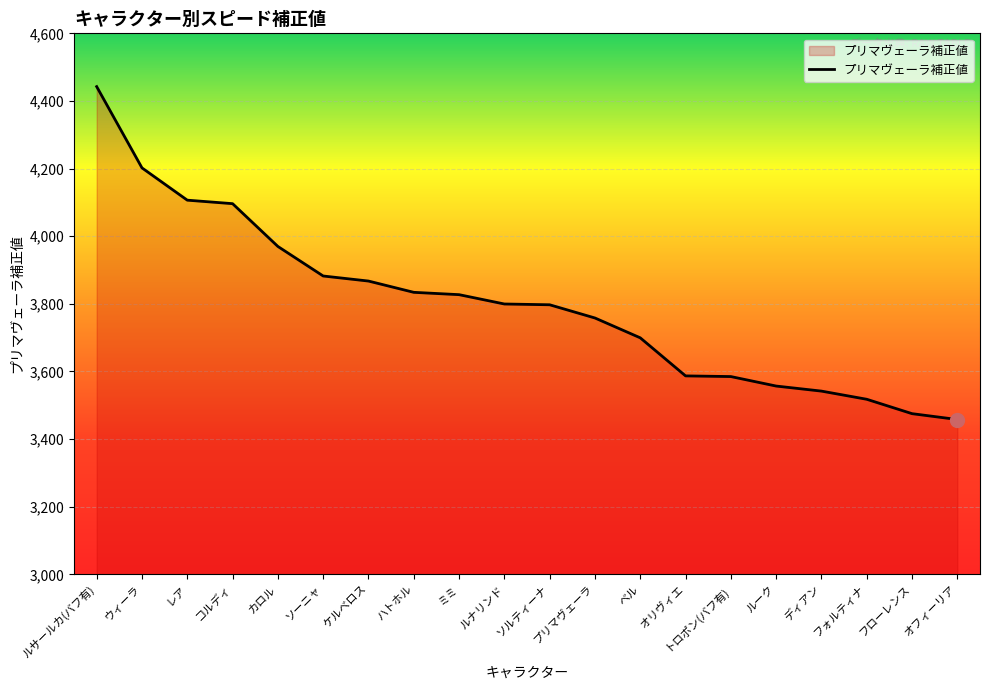

How many distinct data groups are displayed?

1